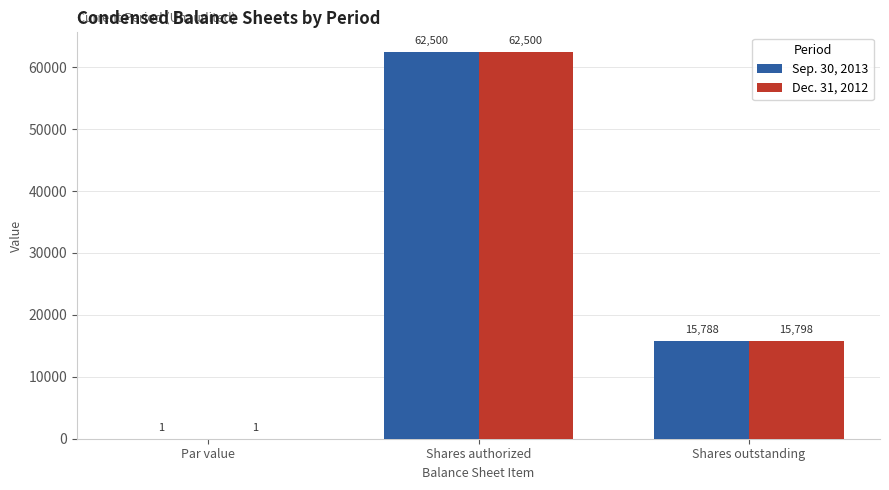

What are all the series names shown in the legend?

Sep. 30, 2013, Dec. 31, 2012